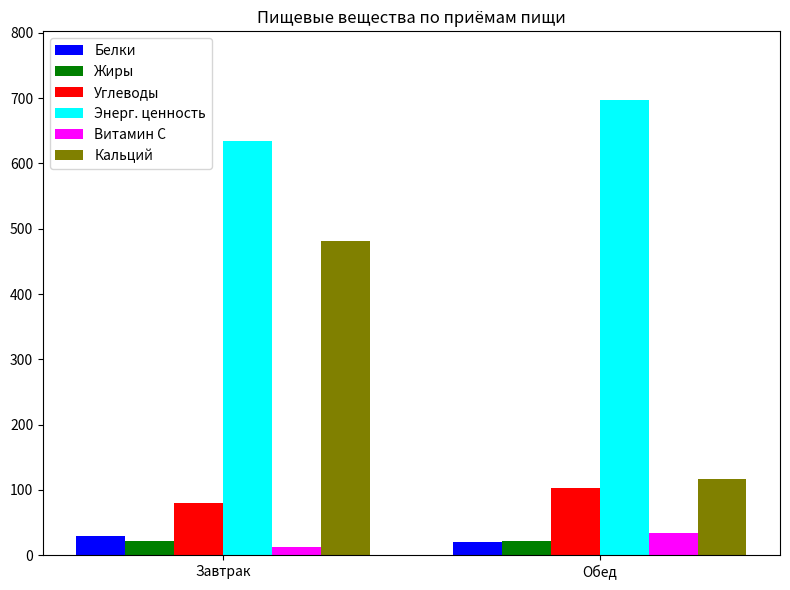

At which label does Белки first exceed 29?

Завтрак